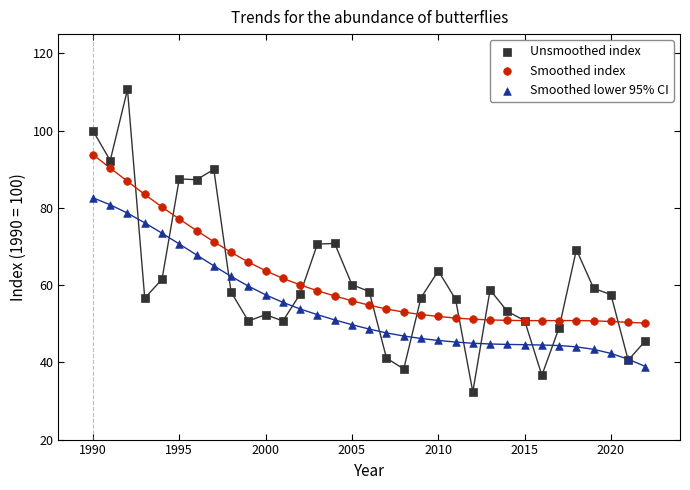

Which series contains the lowest Y value?

Unsmoothed index